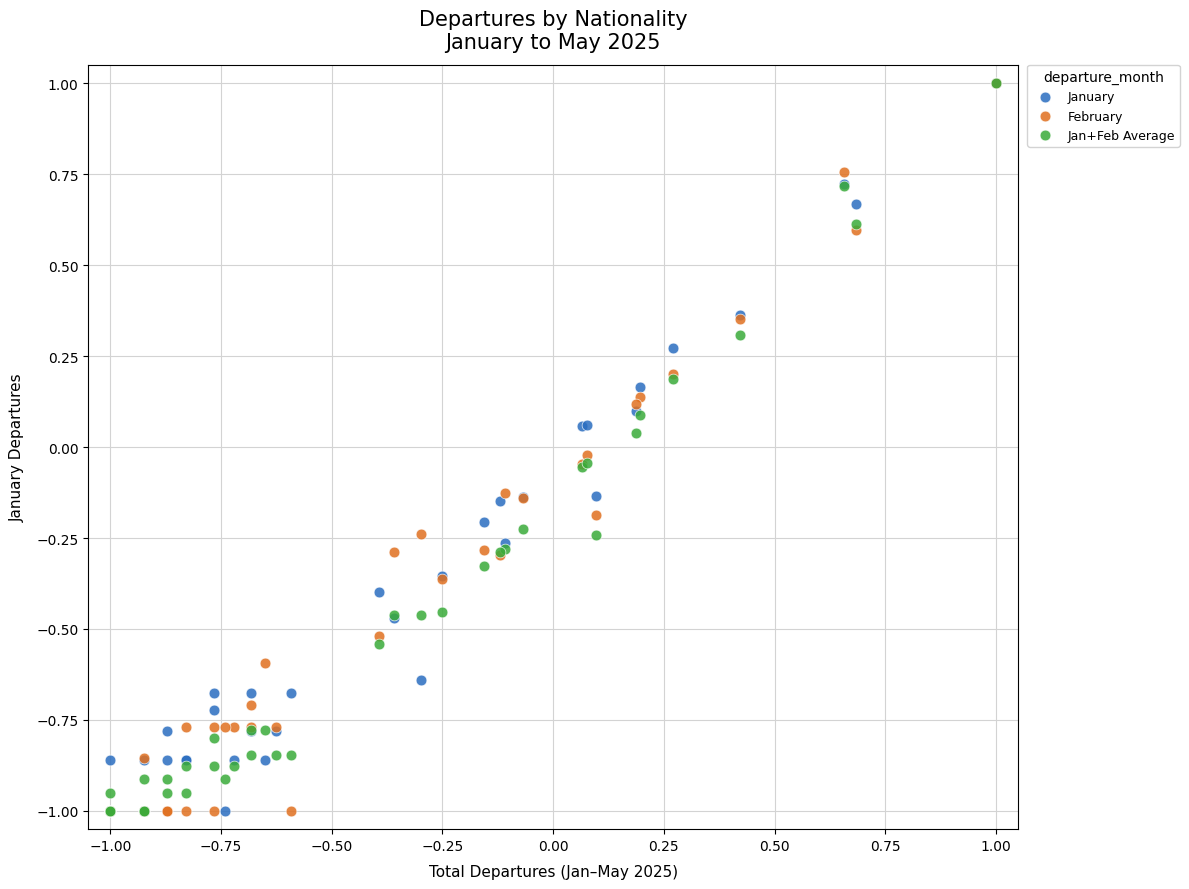

What are all the series names shown in the legend?

January, February, Jan+Feb Average